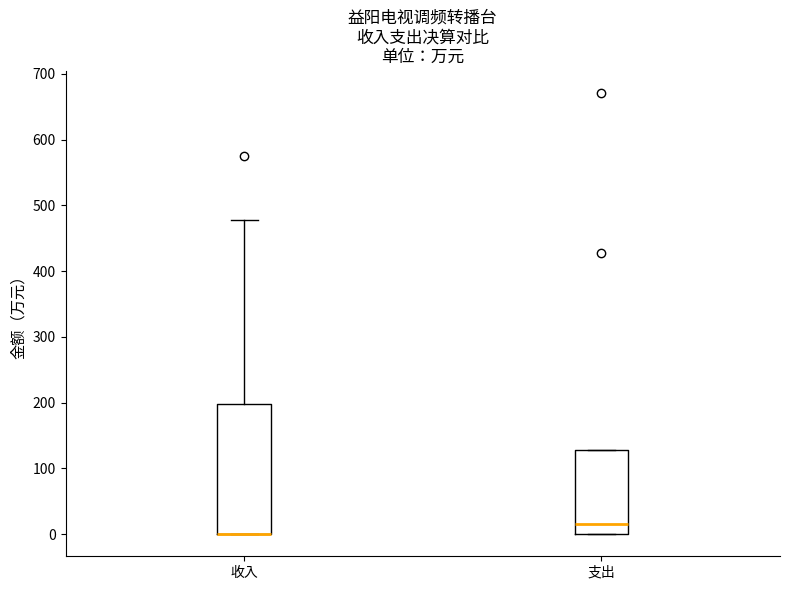

Reading left to right, read every box against the y-axis: the position of its median line, the range the box covers, and the ends of its whiskers. The values are not printed on the chart, so give them approximately, as read against the axis.

收入: median 0 (drawn on the box's lower edge), box 0 to 200, whiskers 0 to 480
支出: median 10, box 0 to 130, whiskers 0 to 130